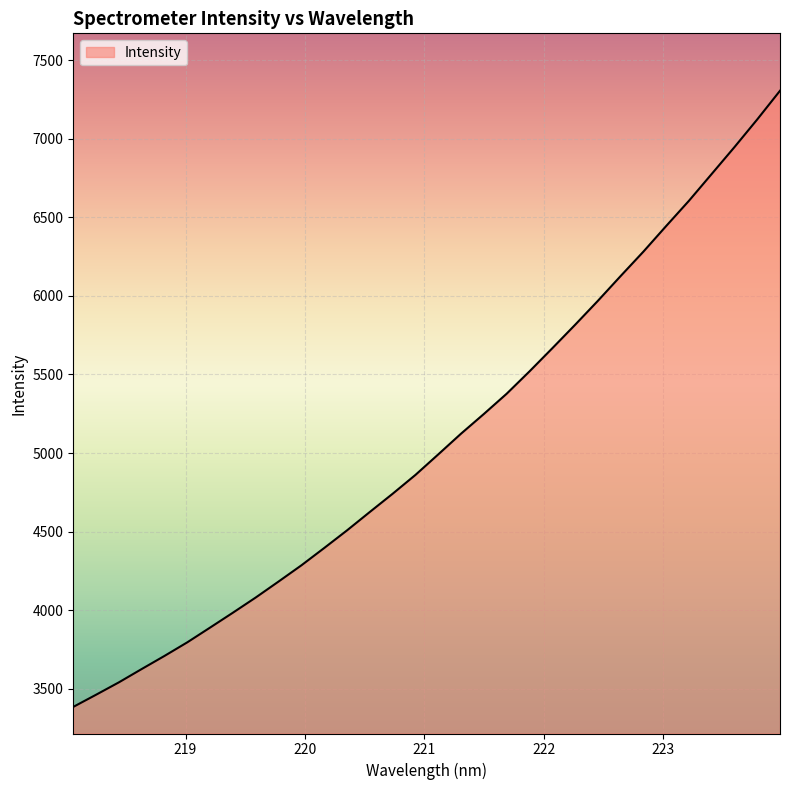

What is the maximum value shown in the chart?

7304.6